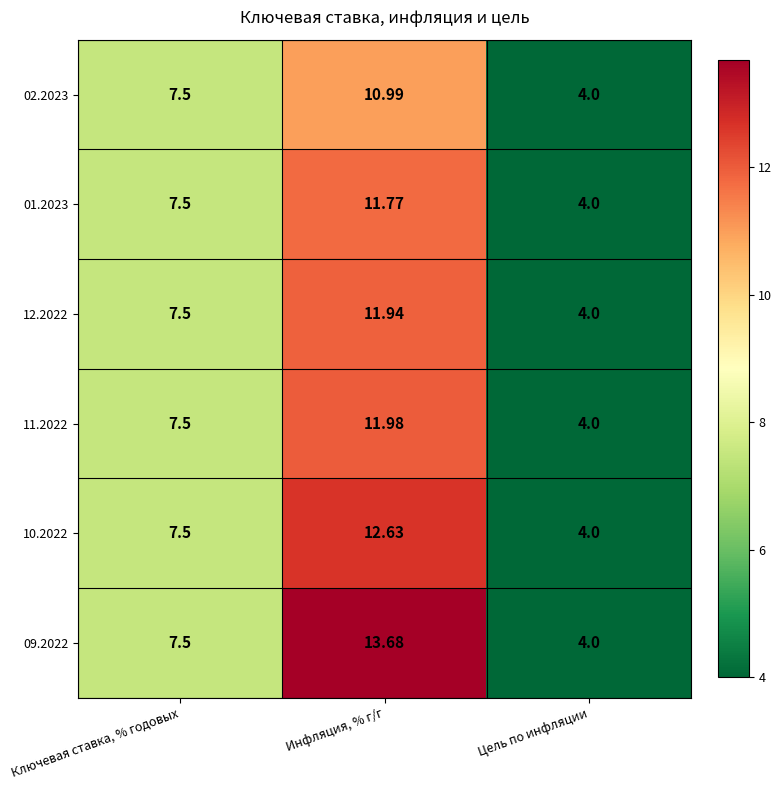

At which label is 01.2023 closest to 7?

Ключевая ставка, % годовых